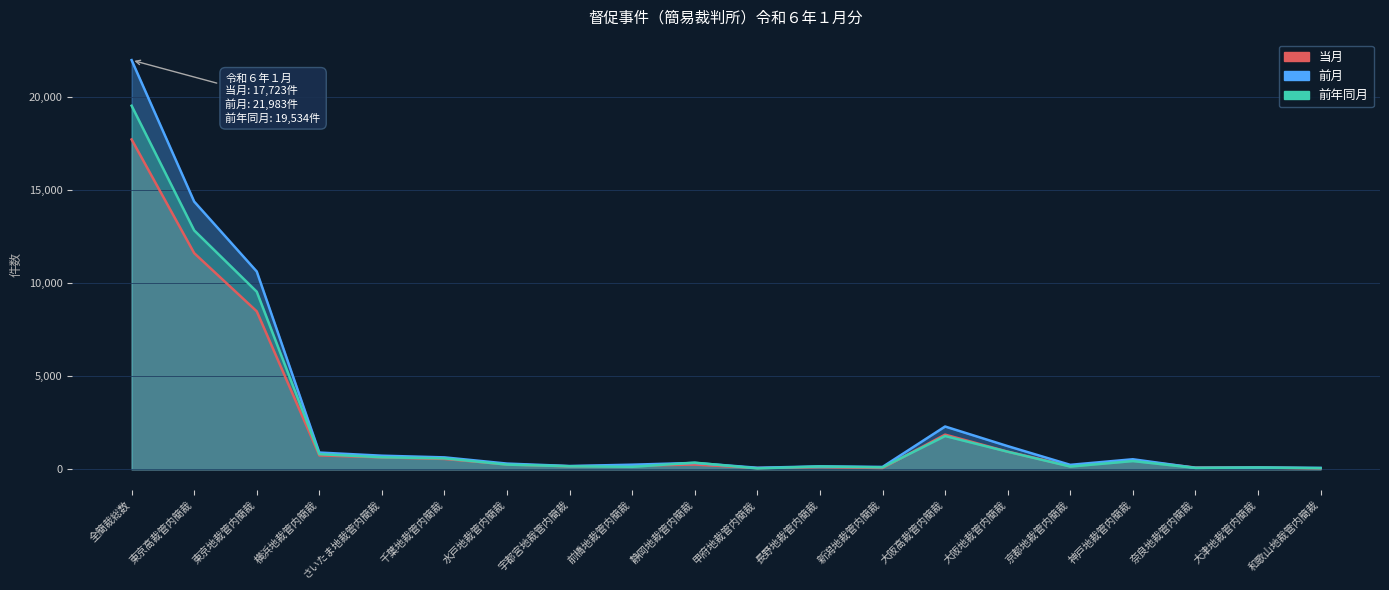

How many intersections are there between 前月 and 当月?

1